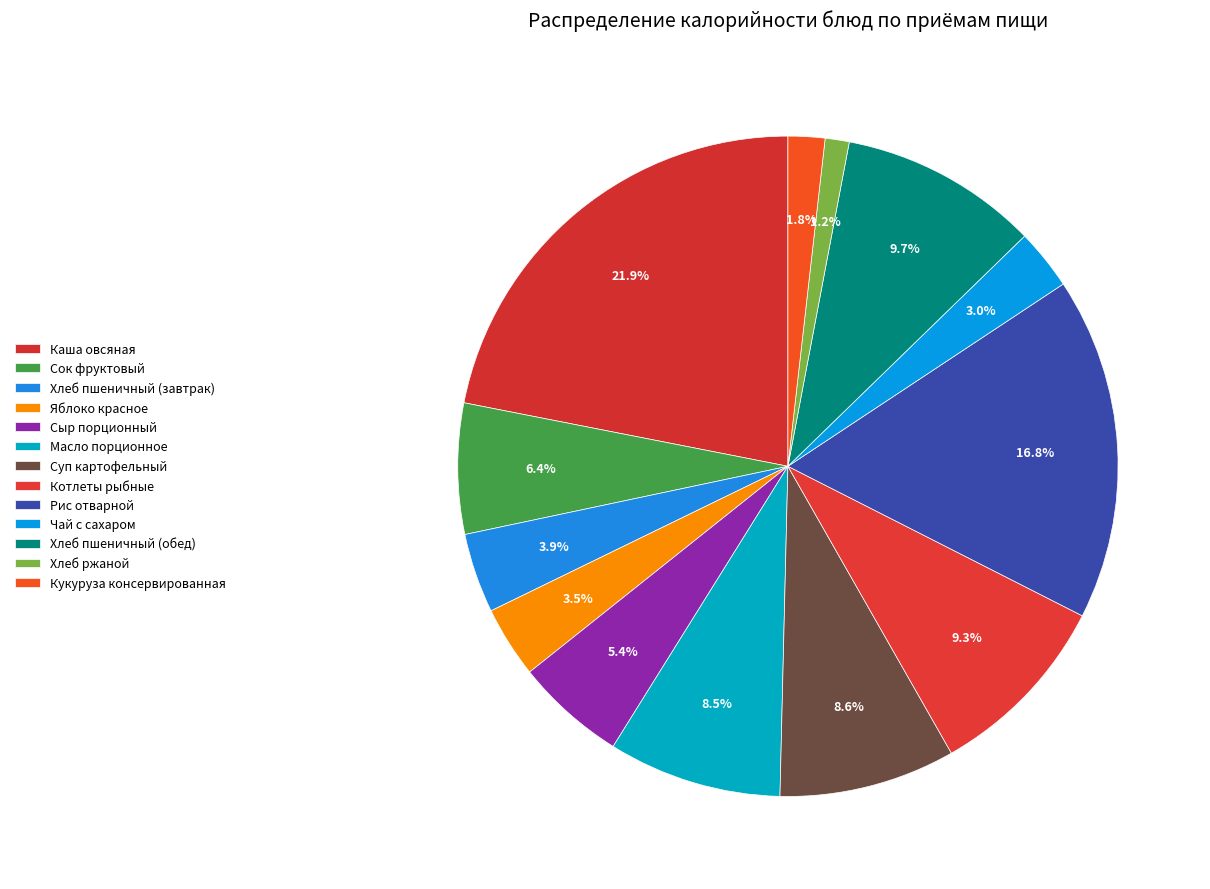

Between Суп картофельный and Сыр порционный, which is larger?

Суп картофельный